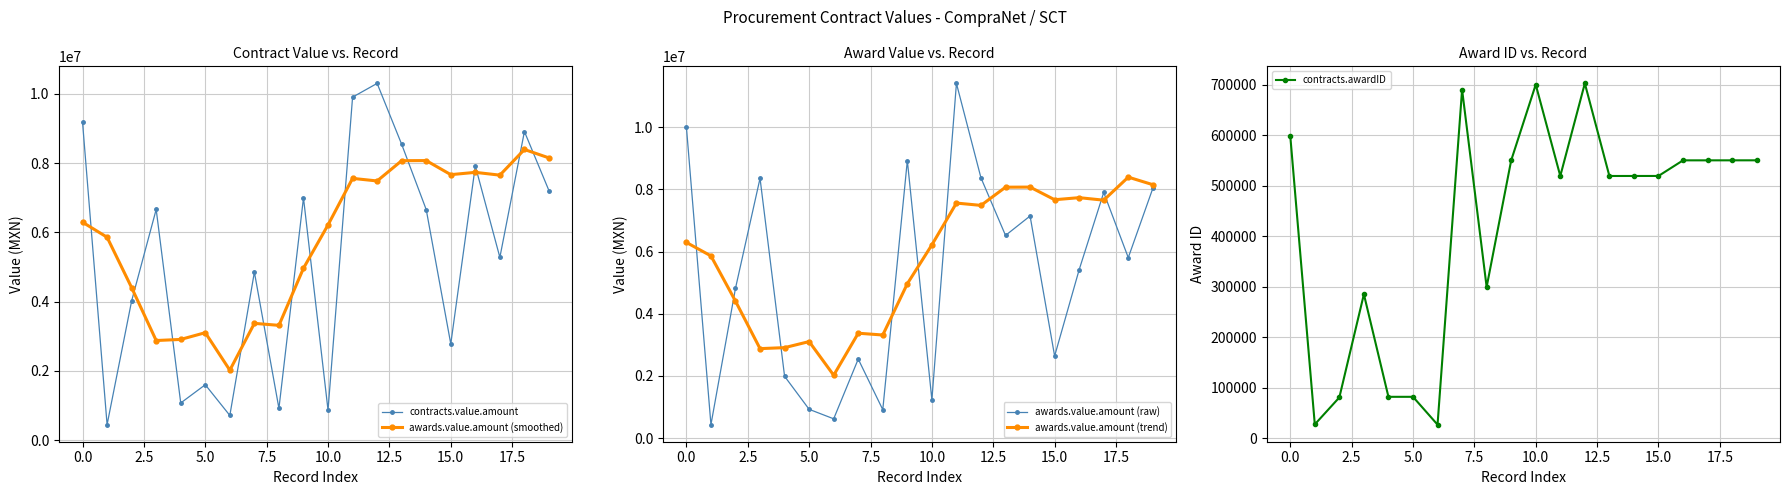

What is the difference between the maximum and minimum values in the contracts.awardID series?

675603